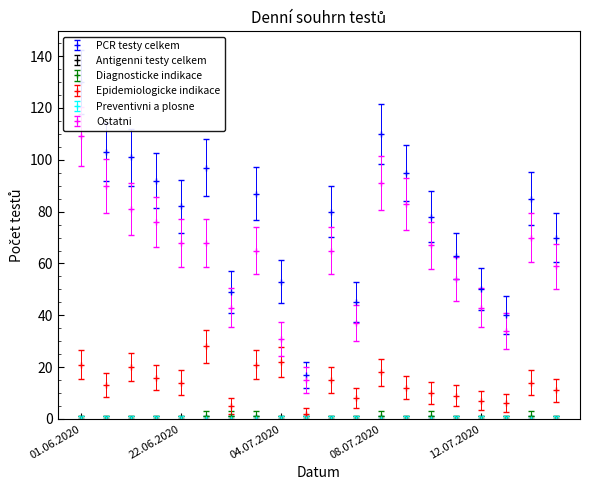

The value of Diagnosticke indikace at 13.07.2020 is 1. True or false?

True